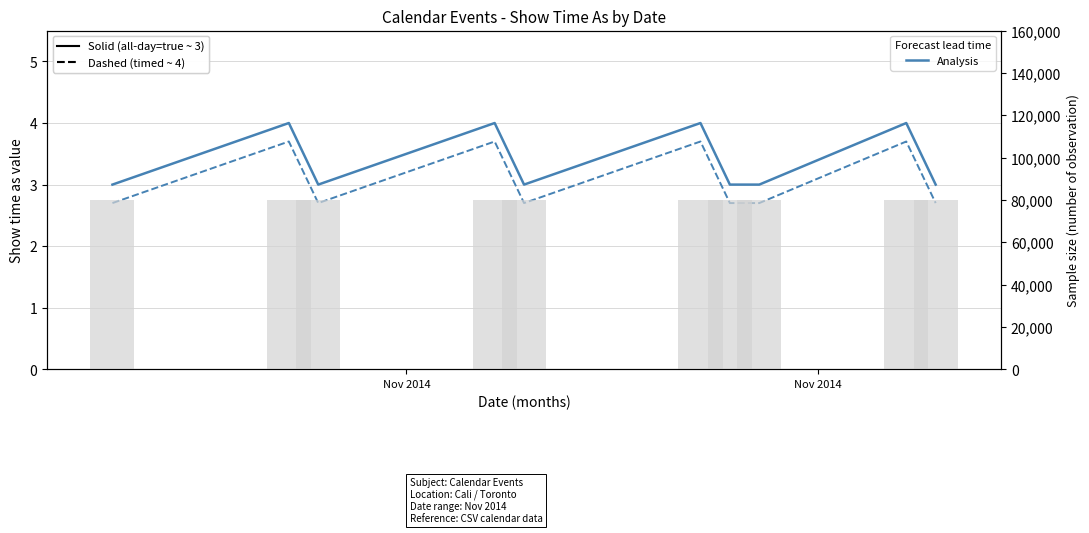

Is the value of Sample size at 5 greater than the value of Show time as (dashed) at Nov 2014?

Yes